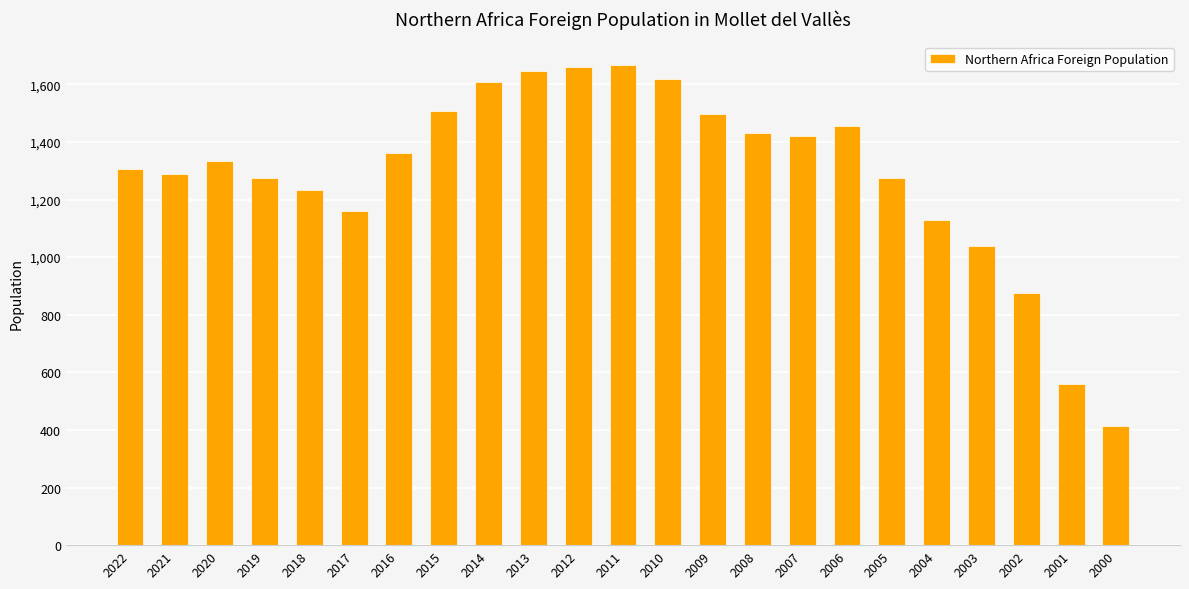

True or false: the data shows 2103 at 2018.

False